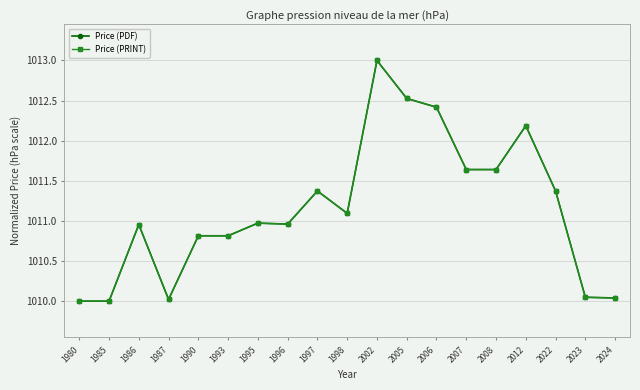

How many lines are shown in the chart?

2